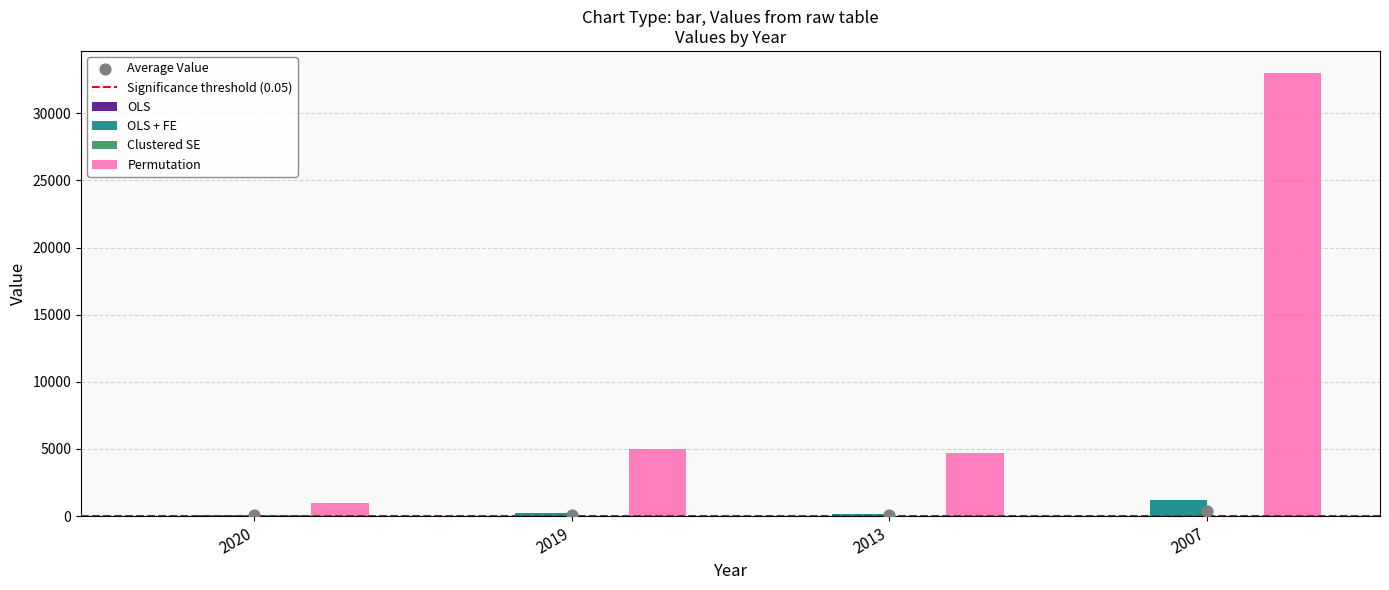

Which series has the widest spread of Y values?

Permutation